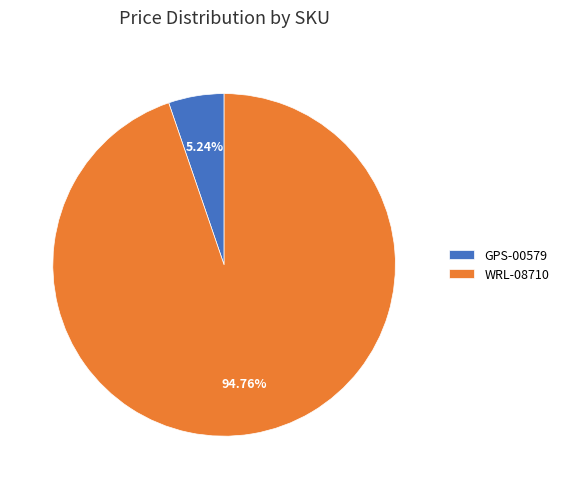

Does WRL-08710 account for over 50% of the chart?

Yes